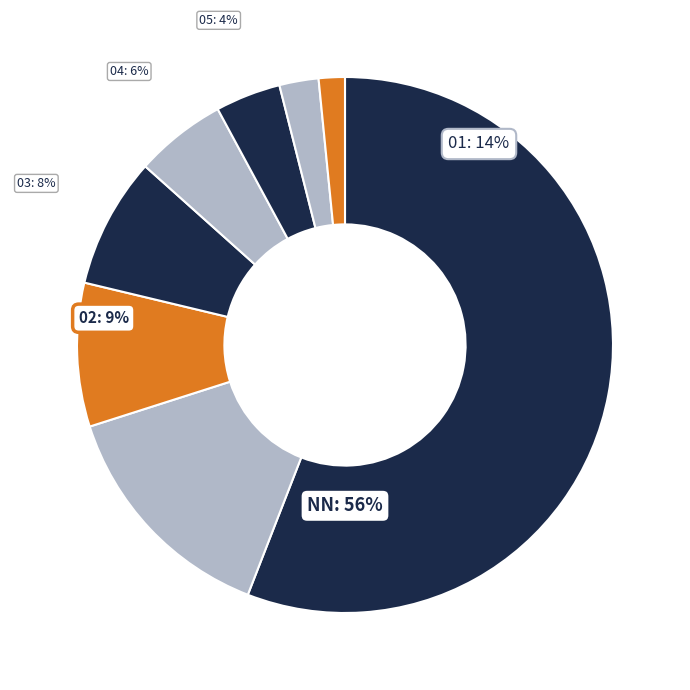

Is there a majority slice in this chart?

Yes